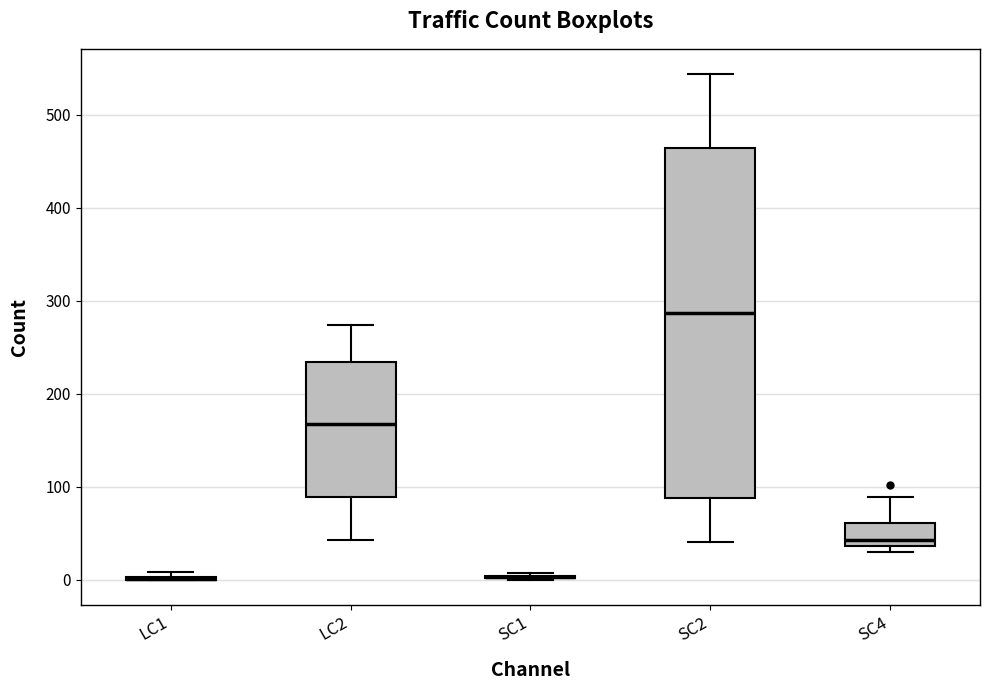

Reading left to right, transcribe this box plot: for each box, give where its median line is, the range the box spans, and where its two whiskers end, as read against the y-axis. The values are not printed on the chart, so give them approximately, as read against the axis.

LC1: box collapsed to a line at 0, whiskers 0 to 10
LC2: median 170, box 90 to 230, whiskers 40 to 270
SC1: box collapsed to a line at 0, whiskers 0 to 10
SC2: median 290, box 90 to 460, whiskers 40 to 540
SC4: median 40 (just above the box's lower edge), box 40 to 60, whiskers 30 to 90